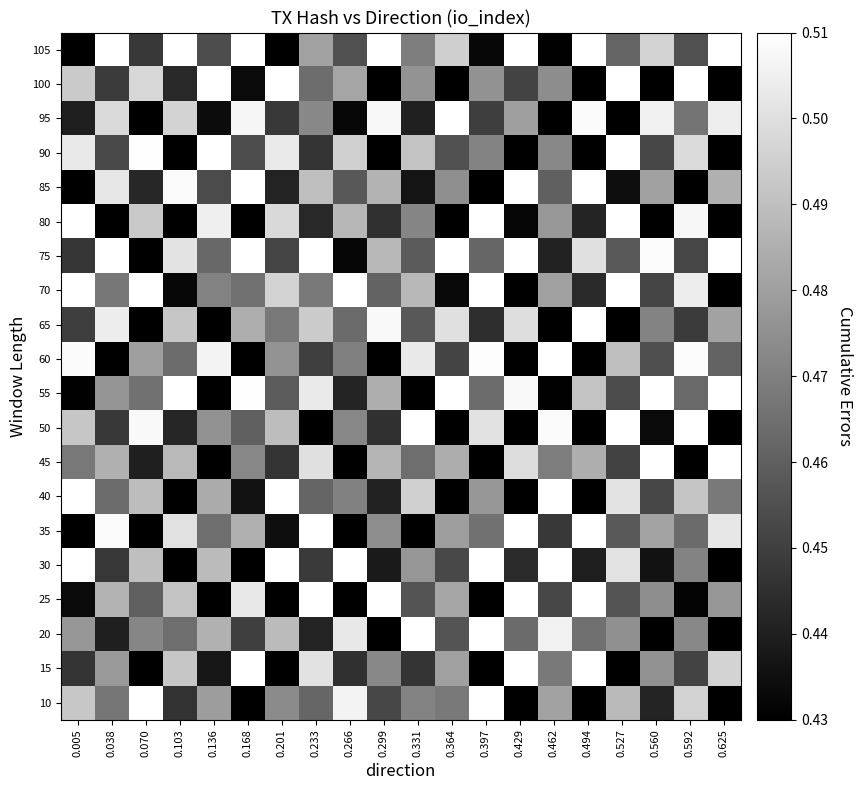

At which category is the sum across all series the highest?

0.233